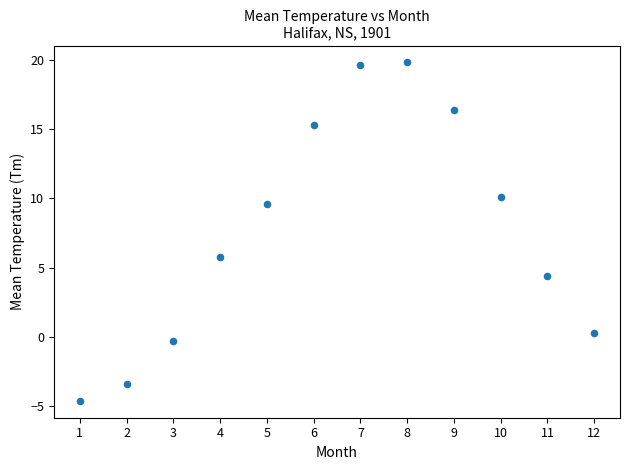

What is the average X value?

6.5